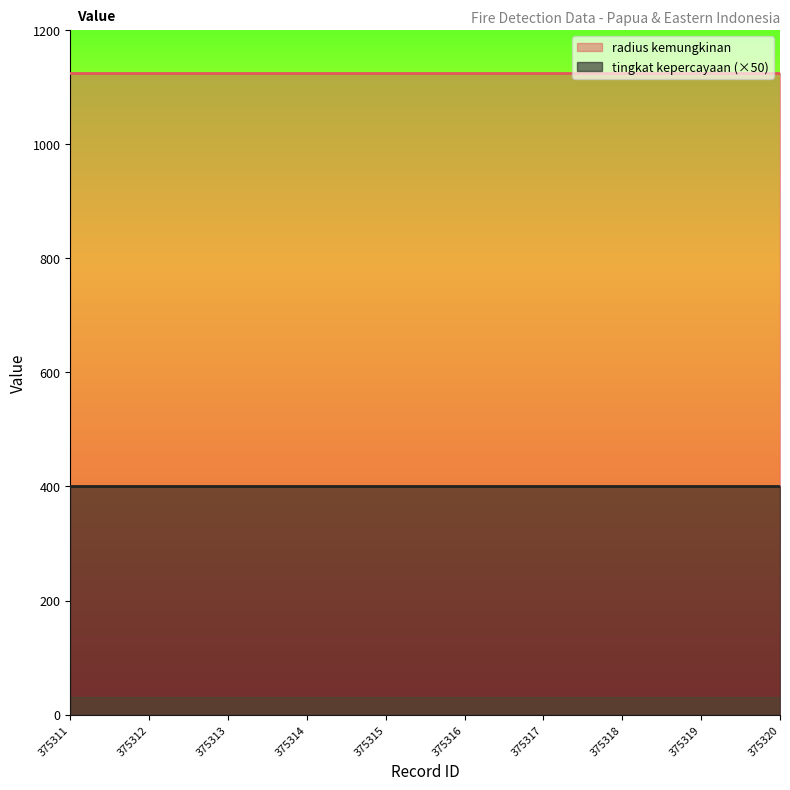

Reading left to right, what are all the values shown in this chart?

tingkat kepercayaan: 8	8	8	8	8	8	8	8	8	8
radius kemungkinan: 1125	1125	1125	1125	1125	1125	1125	1125	1125	1125